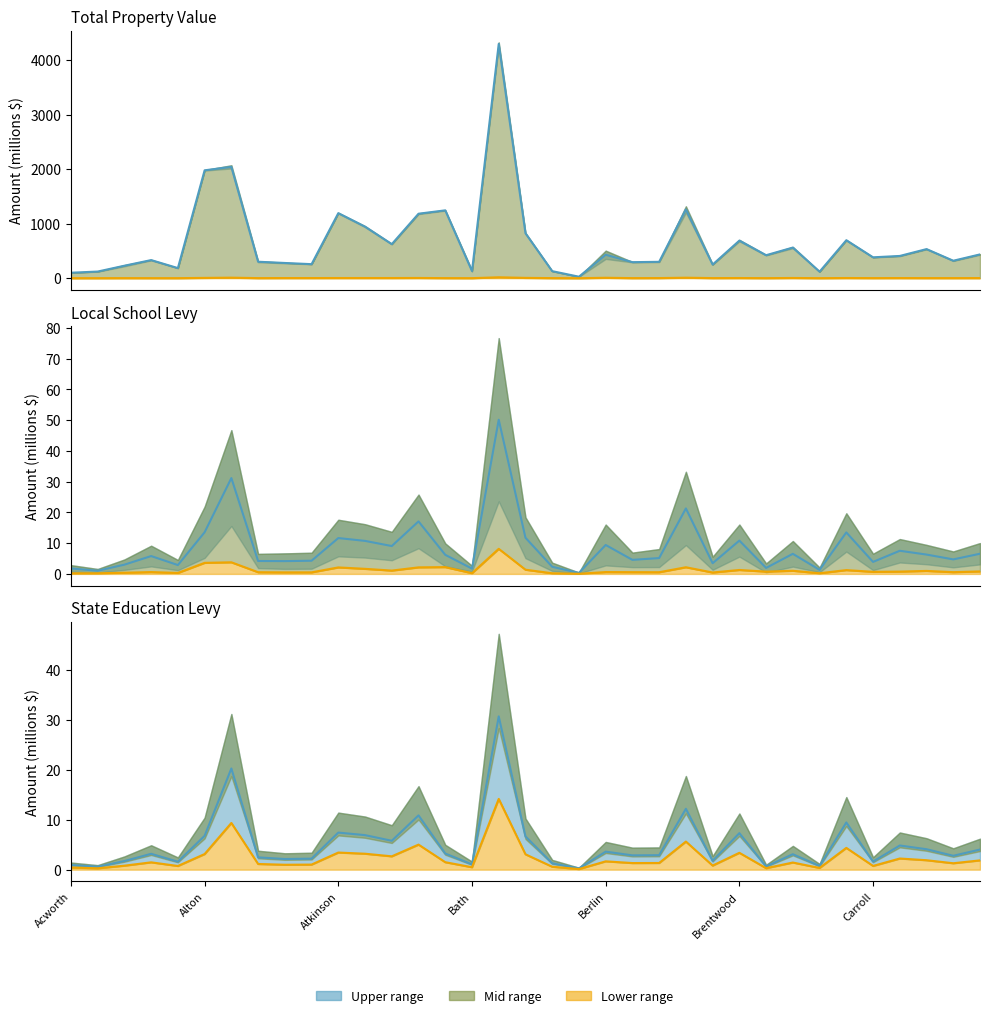

The value of County Levy Line at 23 is 3.2. True or false?

False